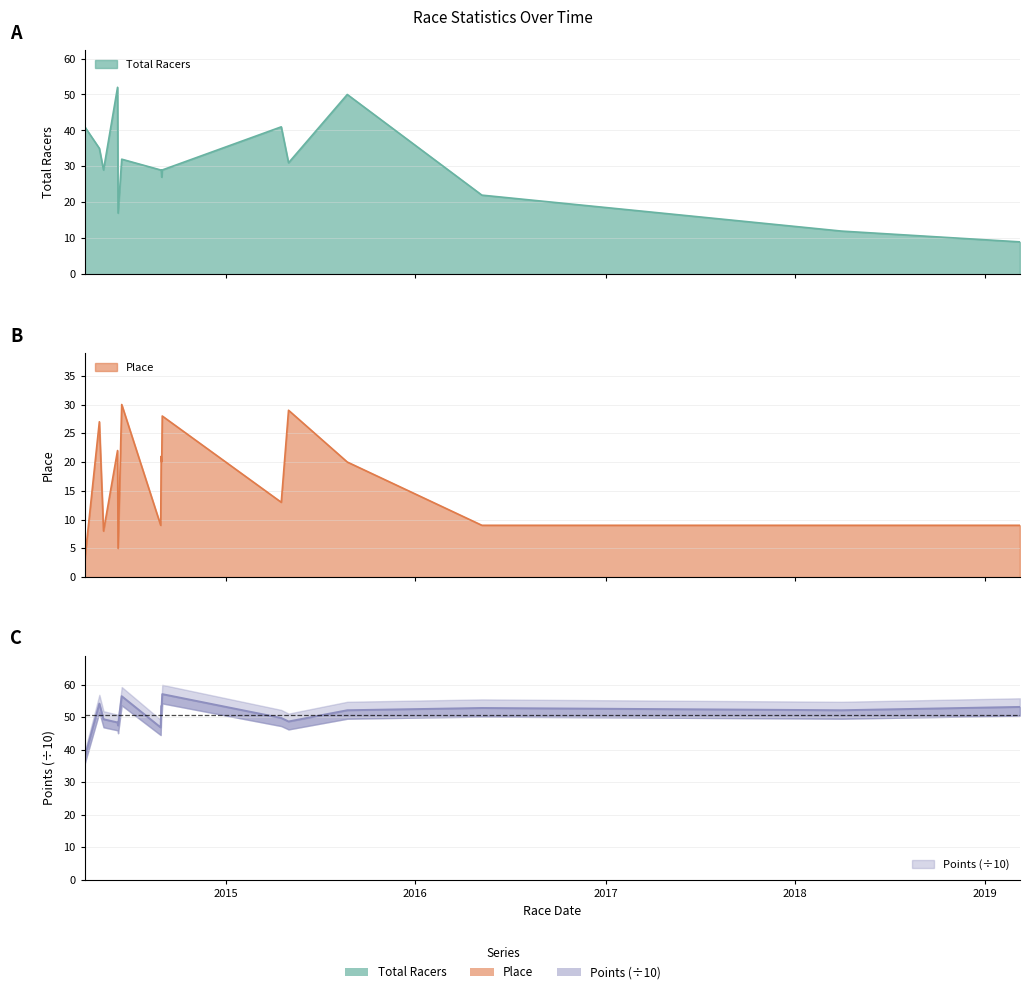

At which category does Points reach its first local peak?

2014-05-3